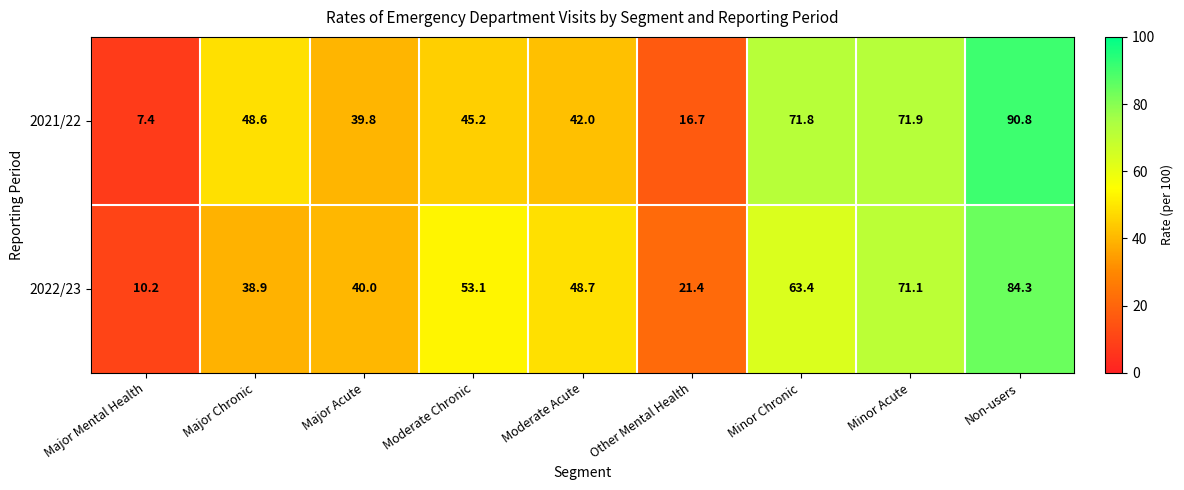

List the series in order of their peak value, highest first.

2021/22, 2022/23